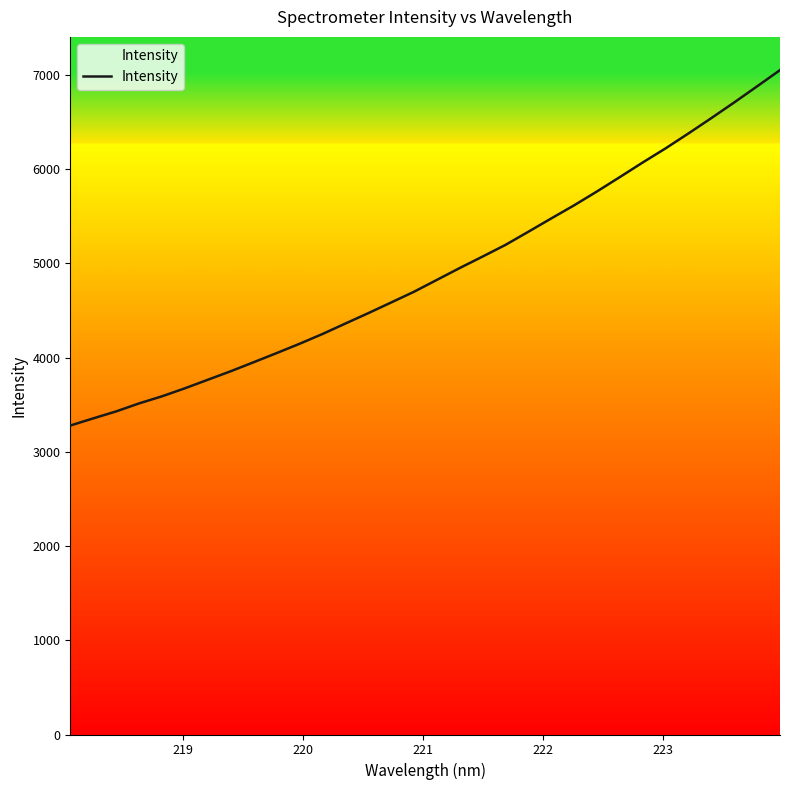

What is the smallest value displayed?

3278.0